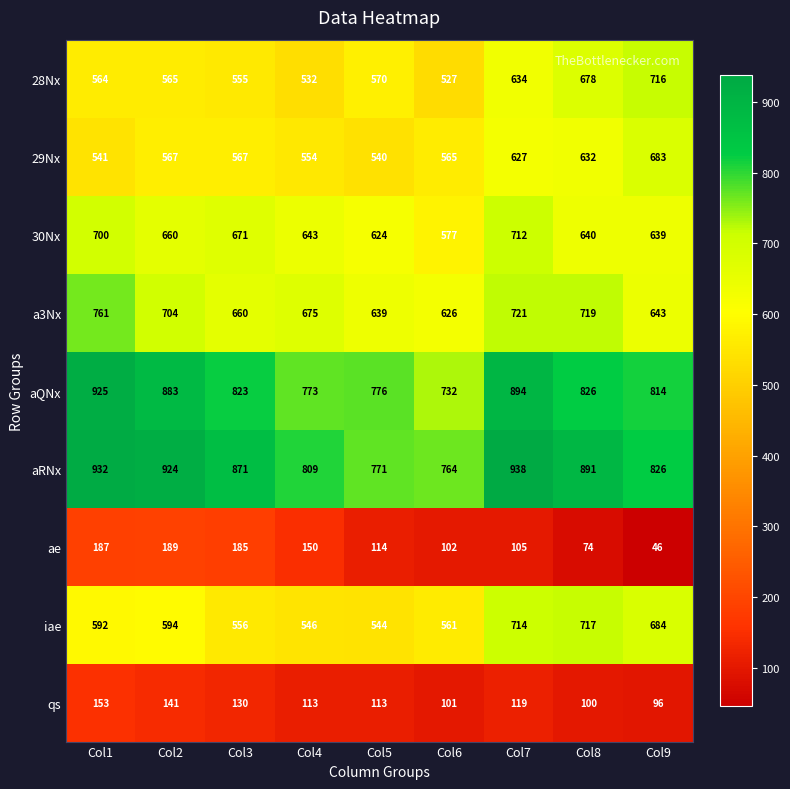

Which series has the largest range (max minus min)?

aQNx